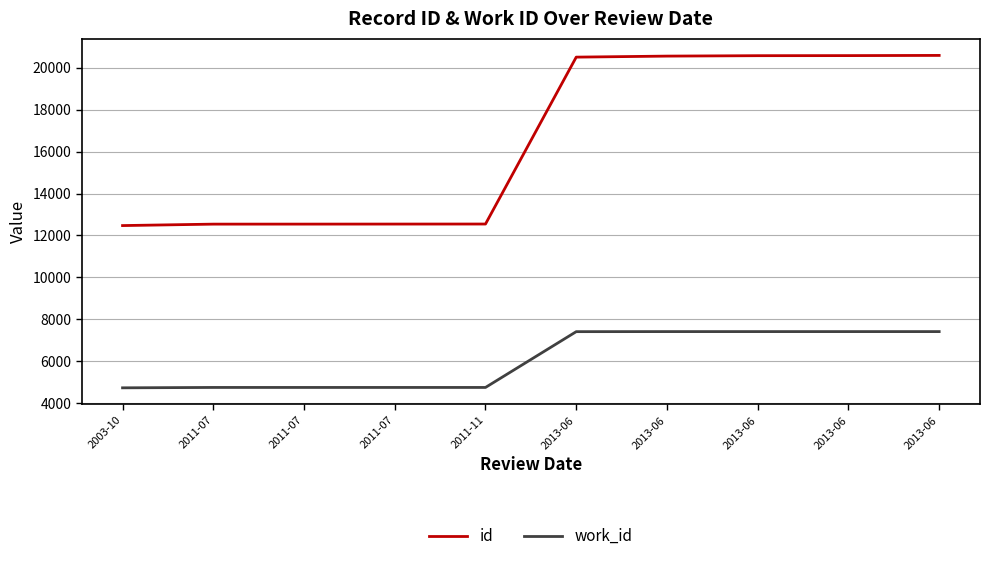

Reading right to left, extract all data points from this chart.

id: 20593	20584	20580	20560	20511	12545	12543	12541	12540	12471
work_id: 7411	7411	7411	7411	7408	4745	4745	4745	4745	4727